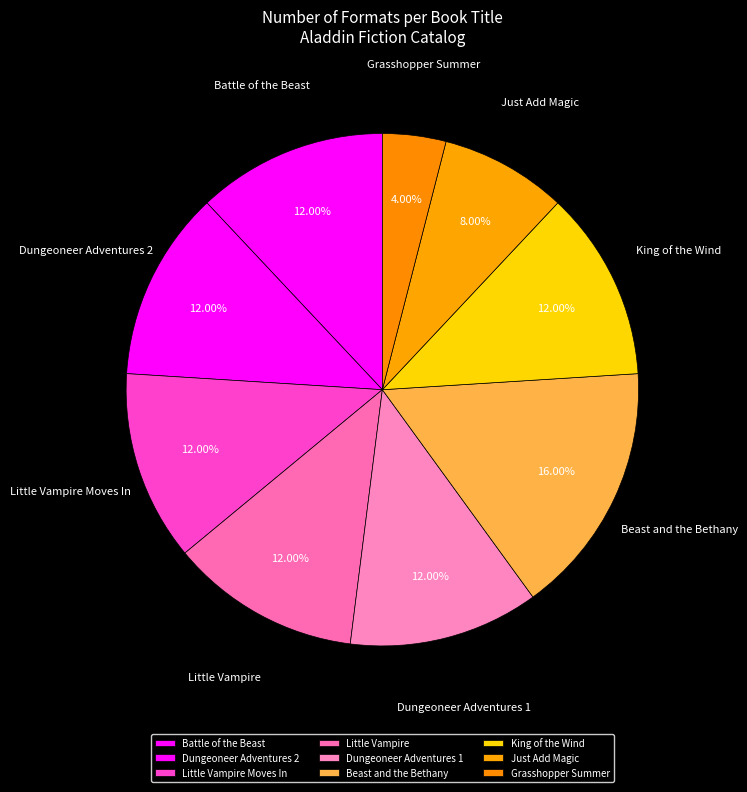

Is there any slice that represents more than half of the pie?

No